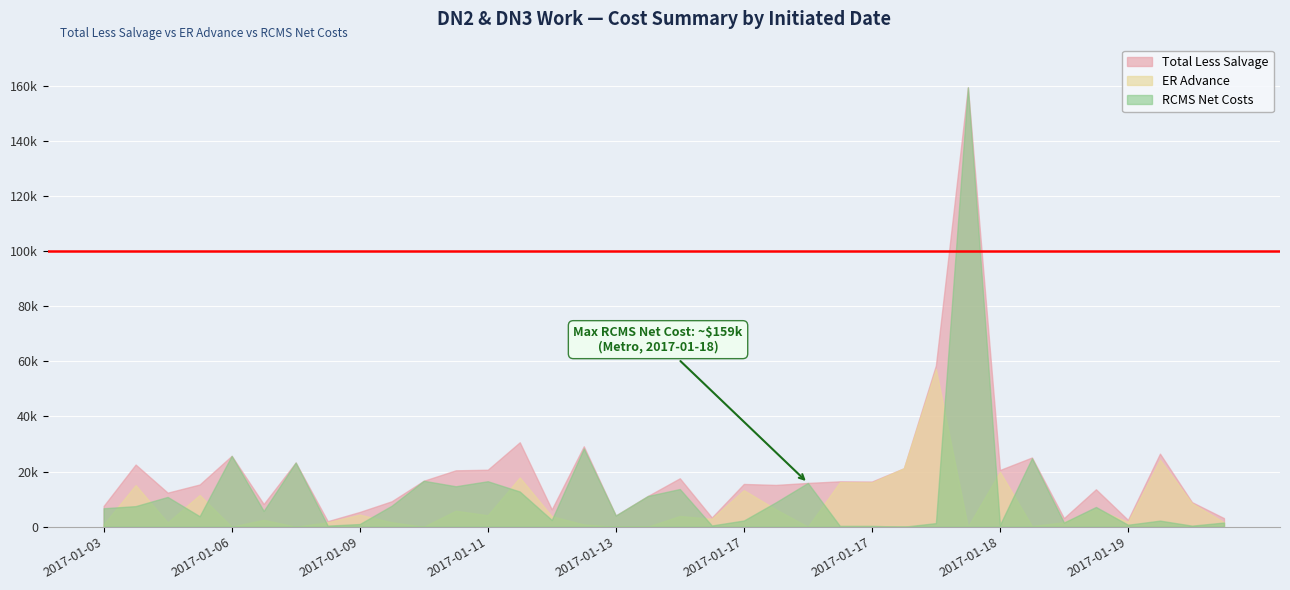

True or false: DN2 has more than 0 interior local peaks.

True